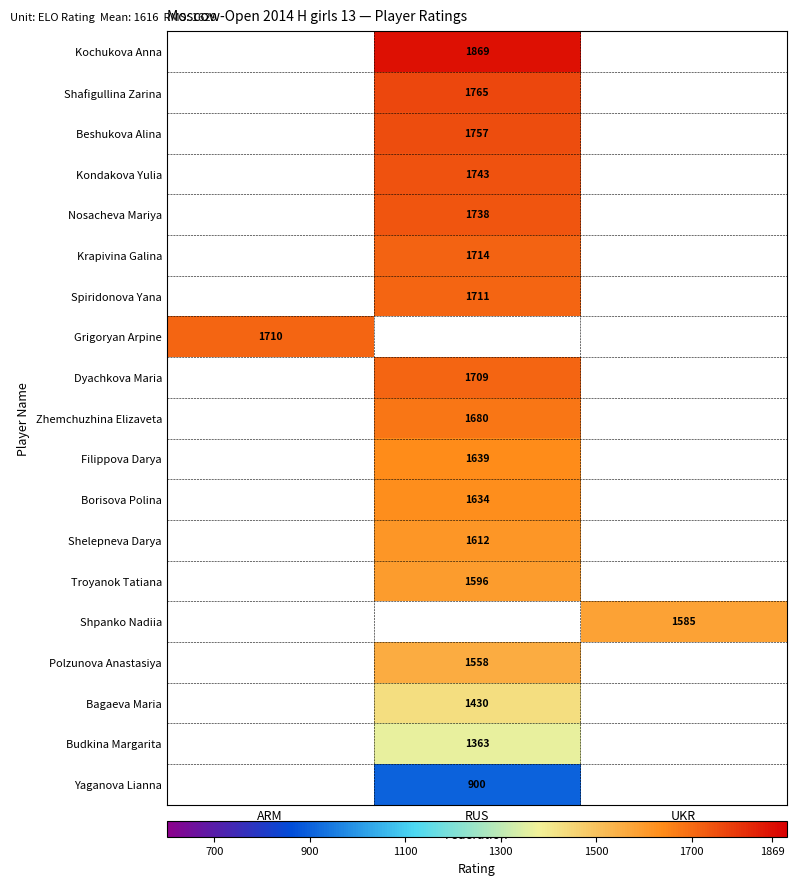

Is it true that Zhemchuzhina Elizaveta equals 1680 at RUS?

True